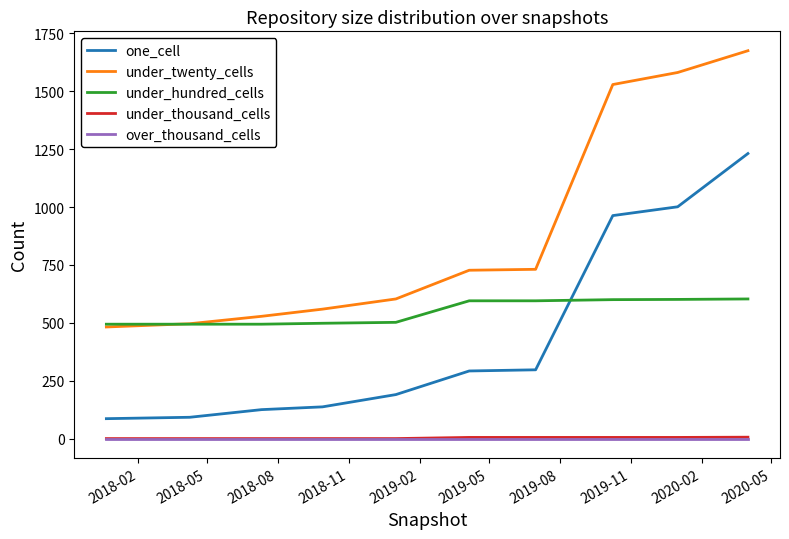

True or false: over_thousand_cells and under_twenty_cells cross at least once.

False